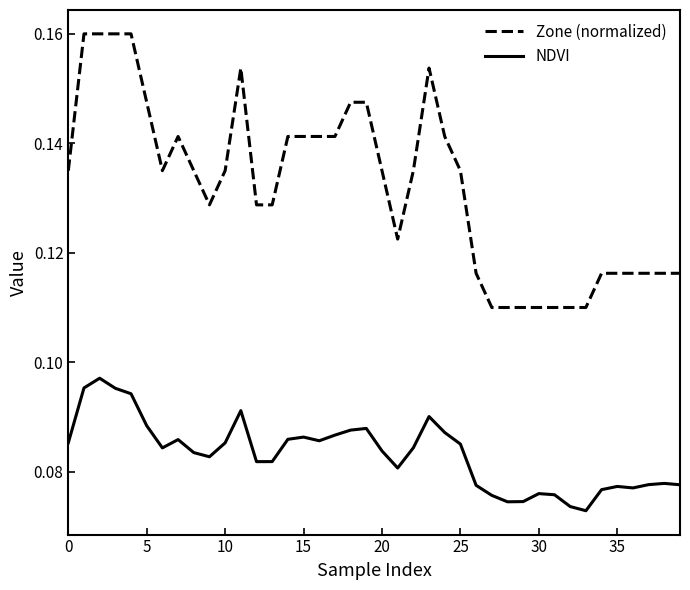

True or false: Zone (normalized) and NDVI intersect in this chart.

False